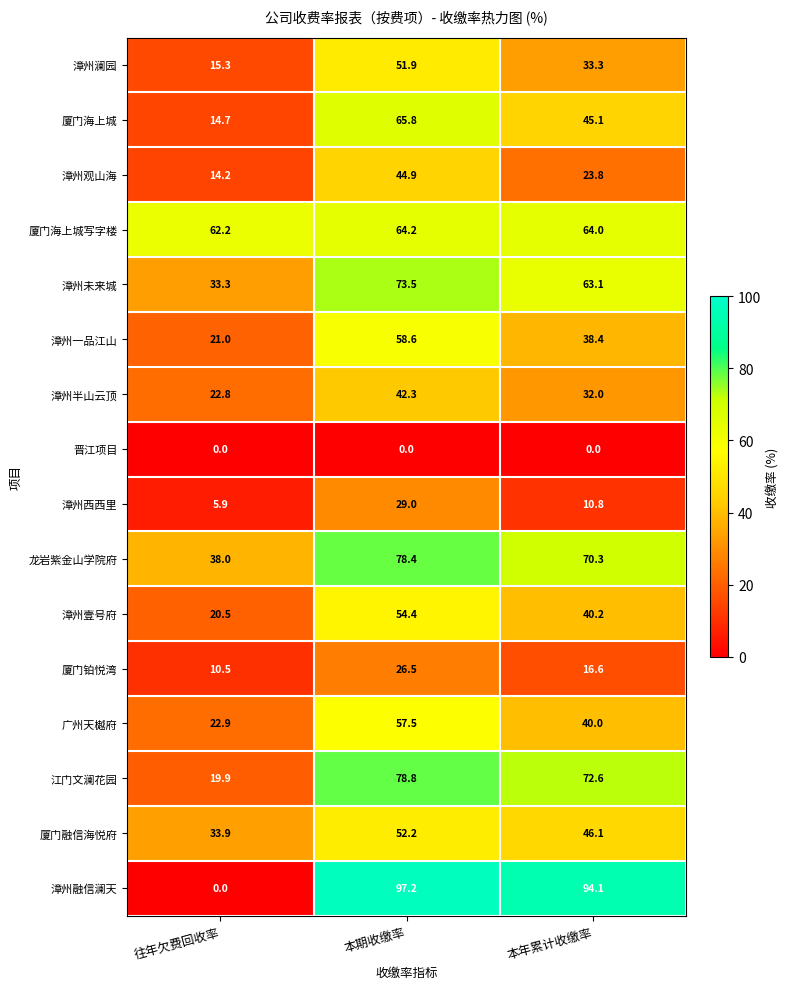

What value does the 江门文澜花园 series have at 往年欠费回收率?

19.9